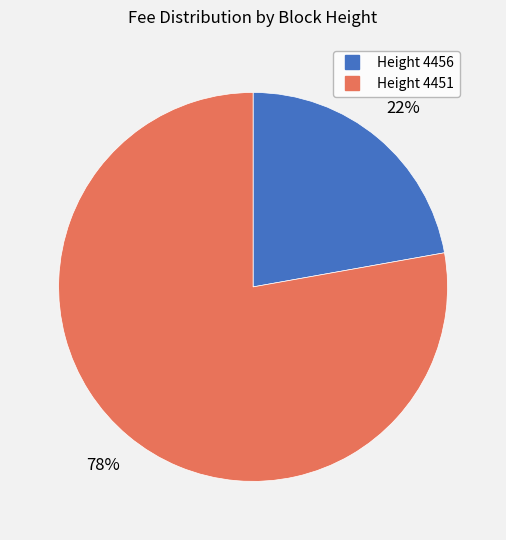

Is there a majority slice in this chart?

Yes